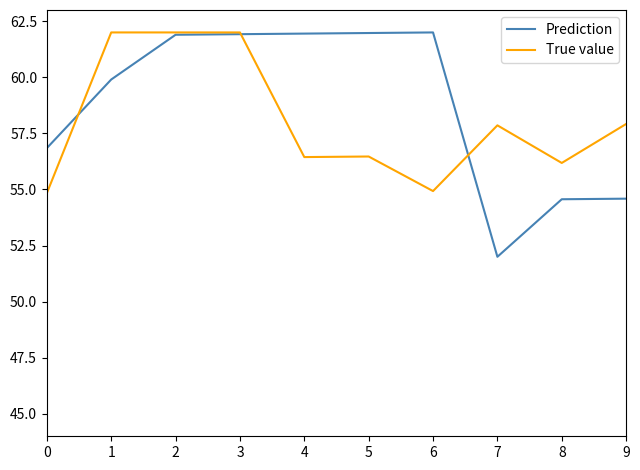

At which label does Prediction reach its minimum?

7